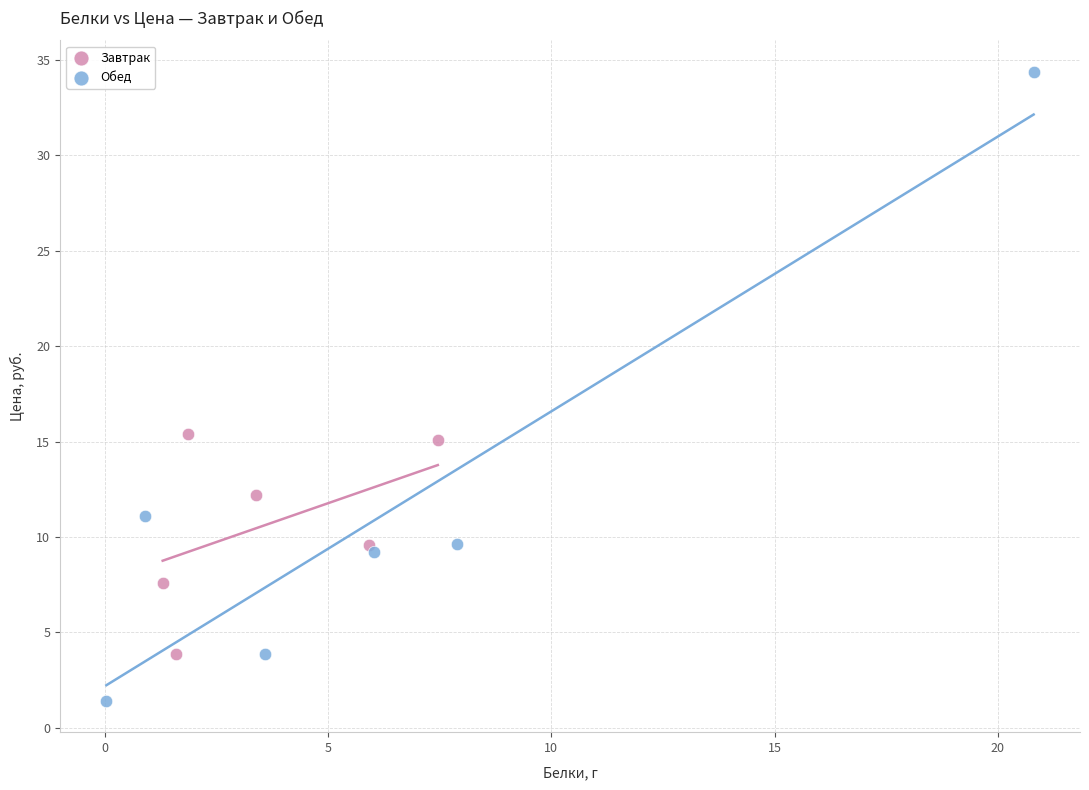

Which series has the largest Y range (max minus min)?

Обед